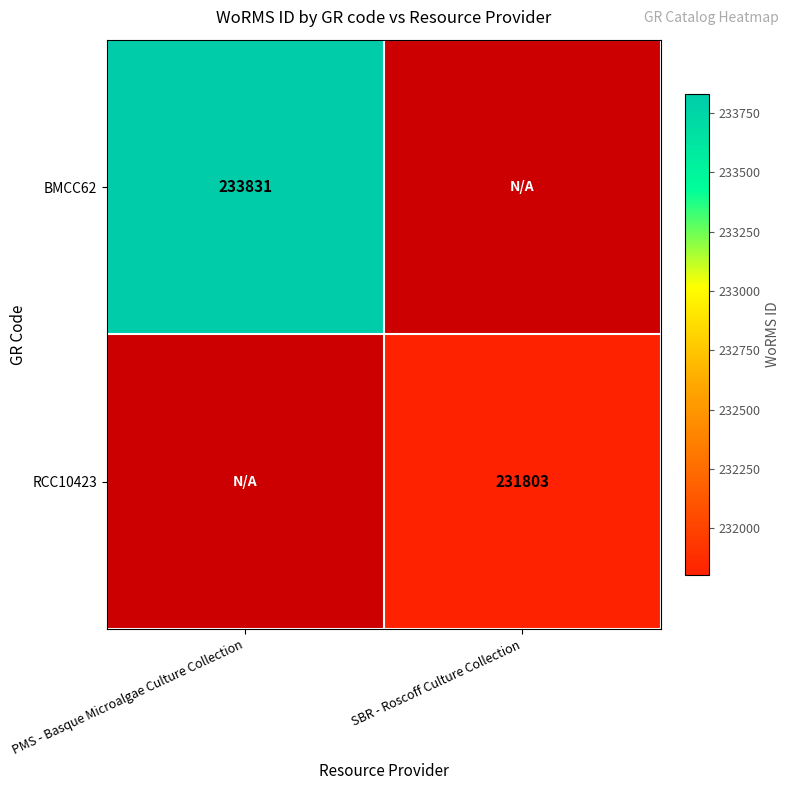

Is the value of RCC10423 at SBR - Roscoff Culture Collection greater than the value of BMCC62 at PMS - Basque Microalgae Culture Collection?

No